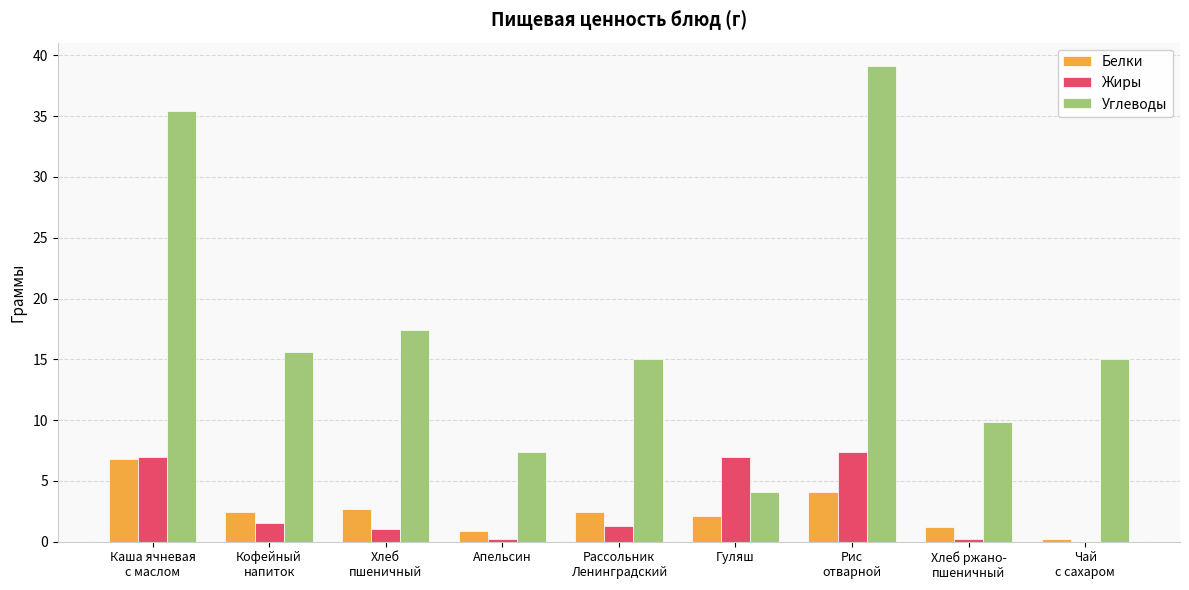

The value of Белки at Апельсин is 0.9. True or false?

True